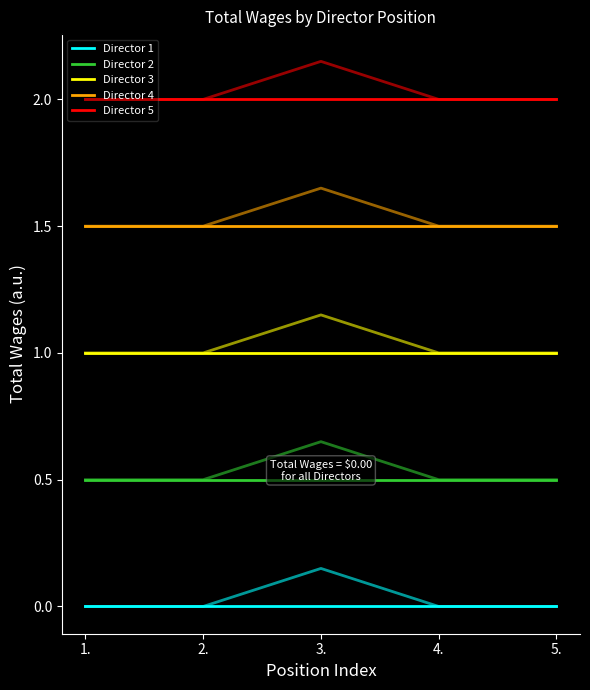

True or false: Director 2 and Director 1 cross at least once.

False